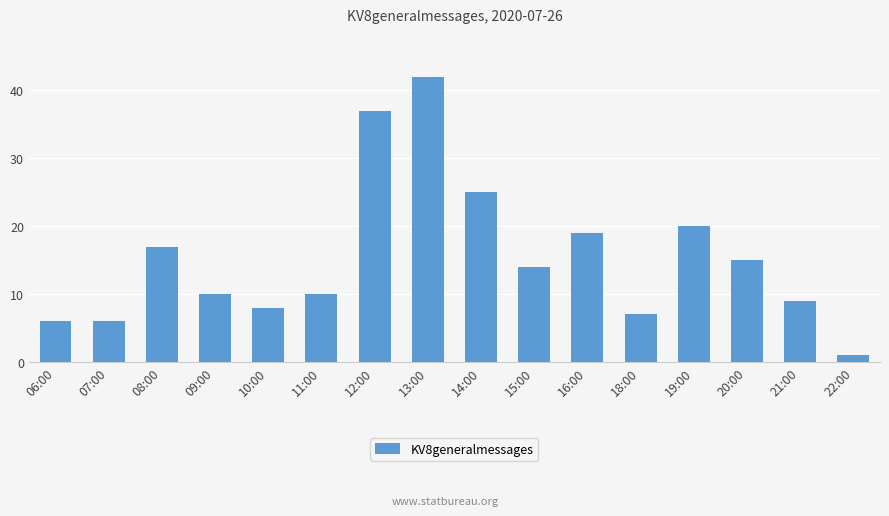

What is the label of the 15th bar from the right?

07:00